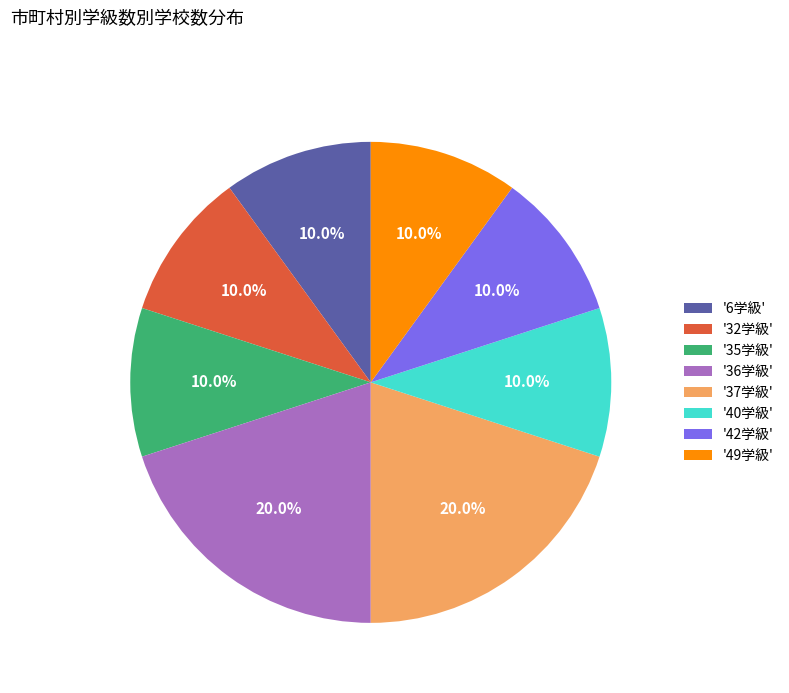

What percentage do '40学級' and '6学級' together represent?

20.0%